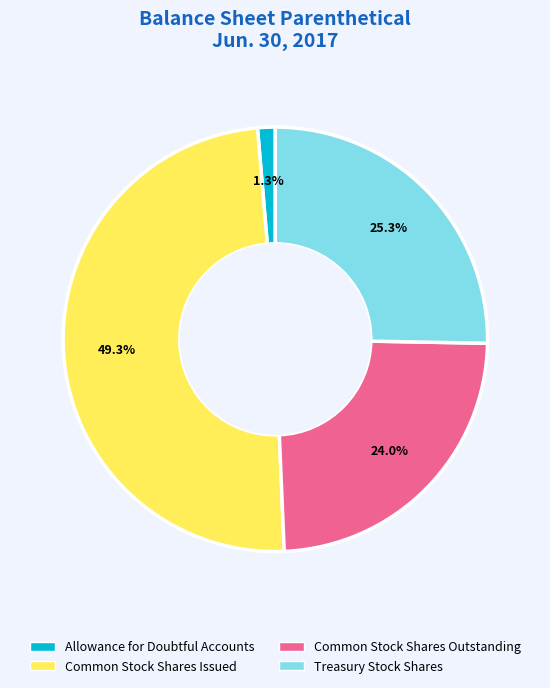

To the nearest percent, what portion does Allowance for Doubtful Accounts represent?

1%